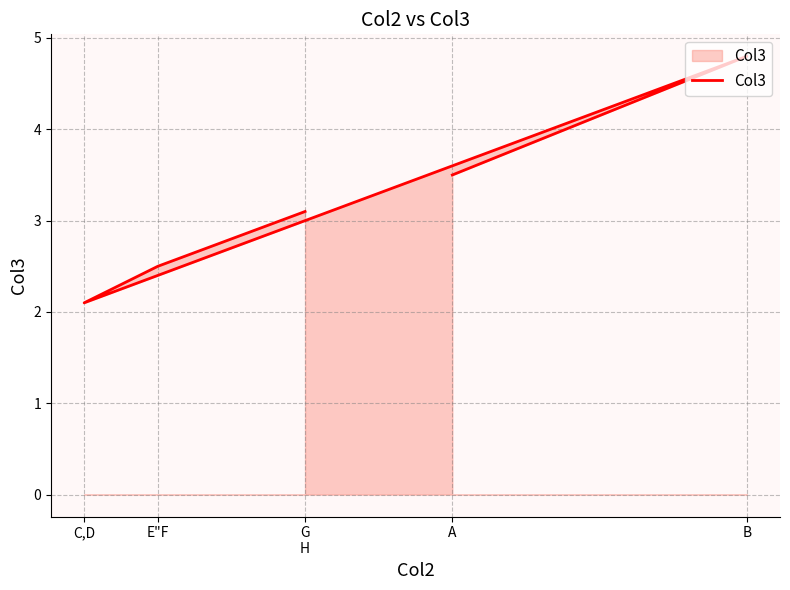

How many data points does each series have?

5